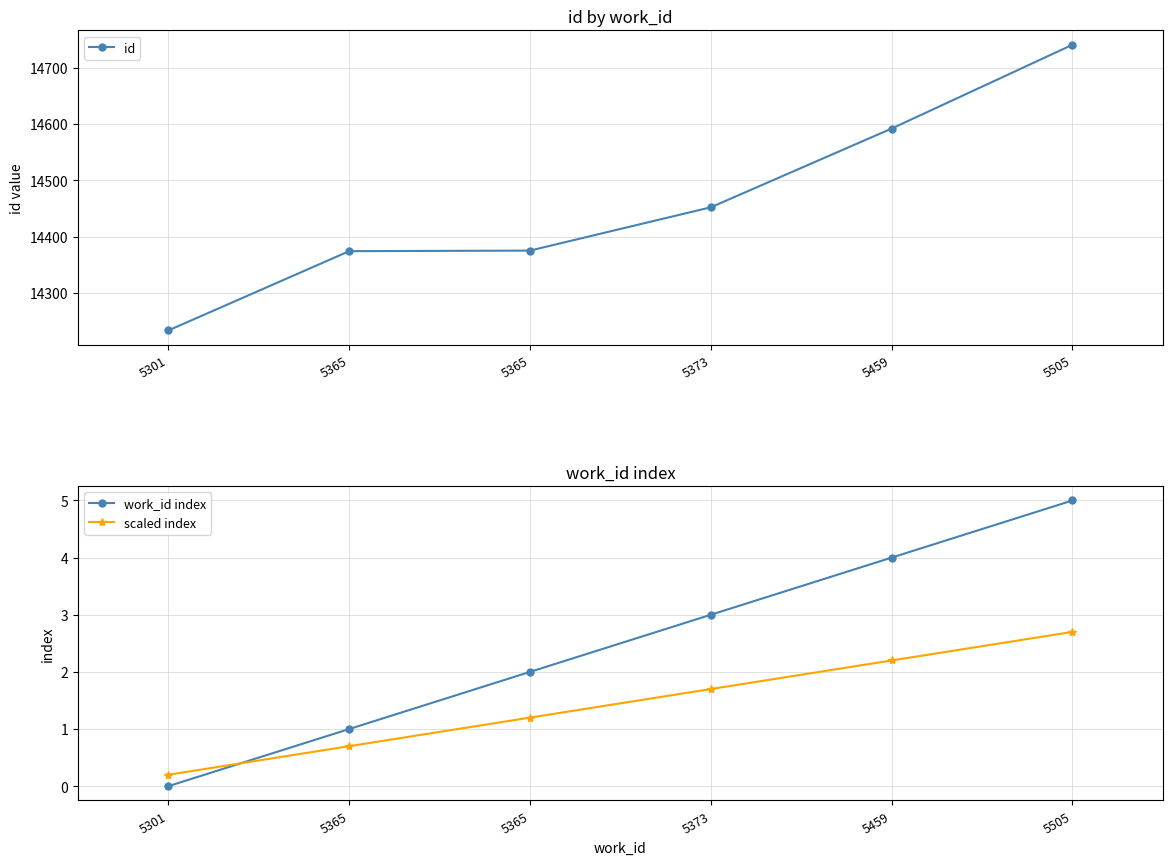

At which category is the sum across all series the highest?

5505